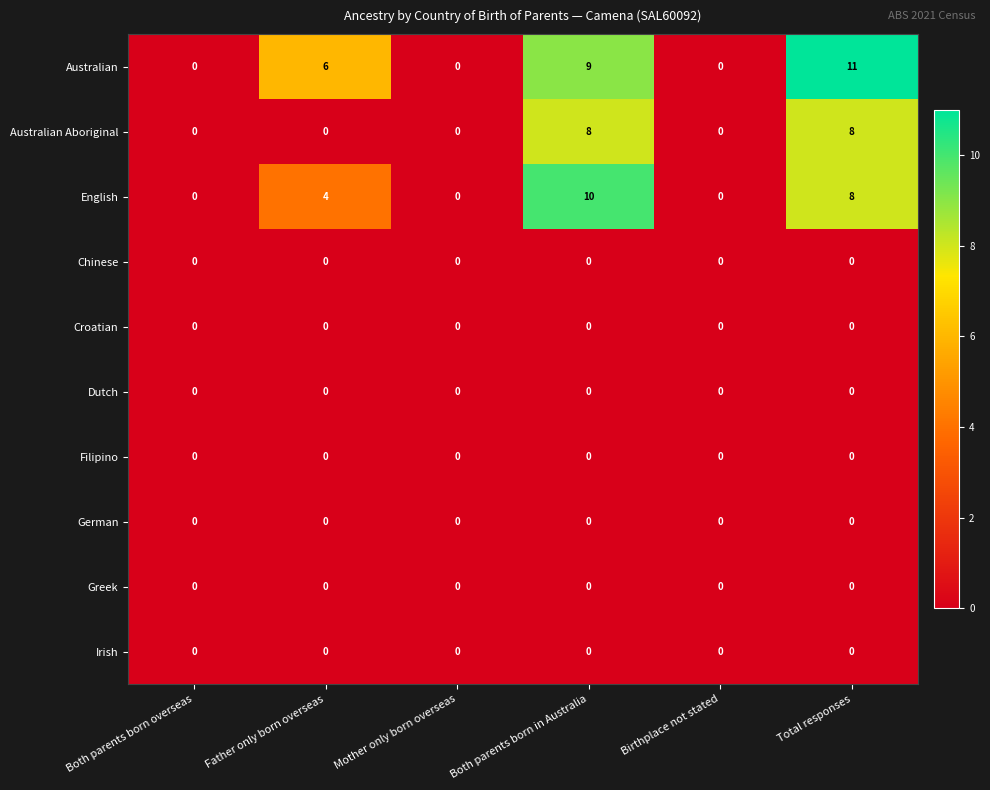

Which series has the largest total across all categories?

Australian